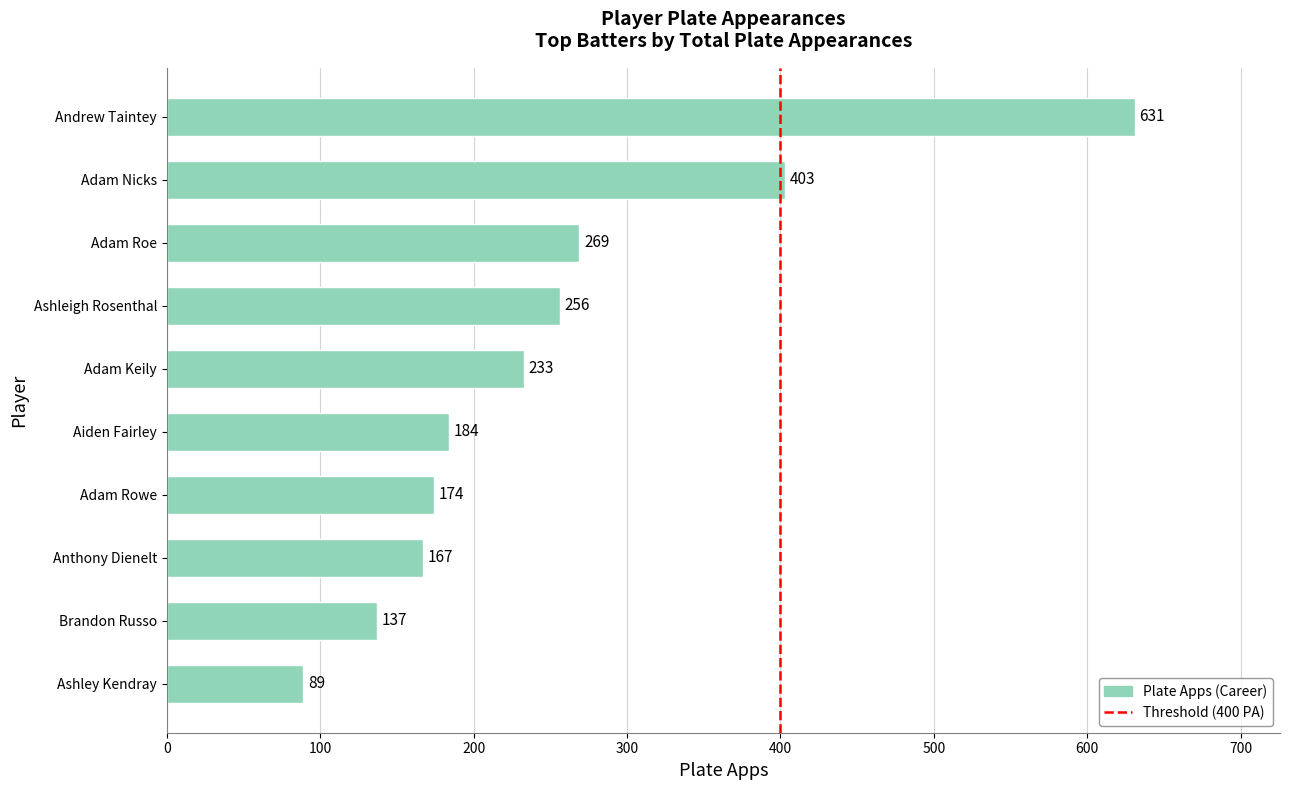

Between Andrew Taintey and Adam Roe, which is larger?

Andrew Taintey